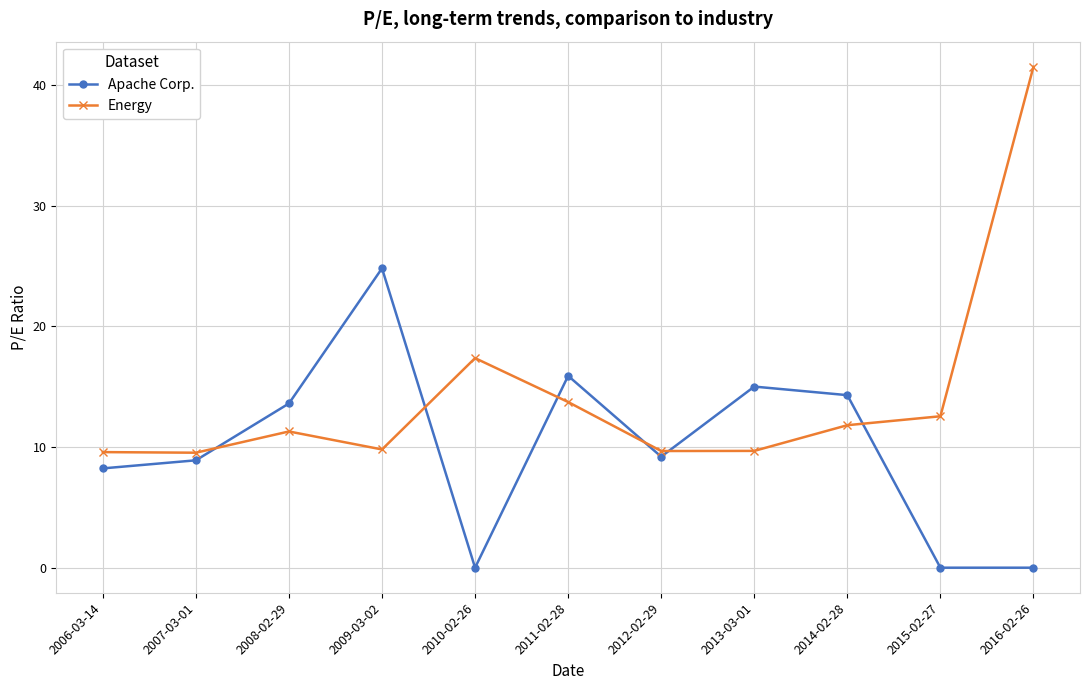

List the series in order of their peak value, lowest first.

Apache Corp., Energy